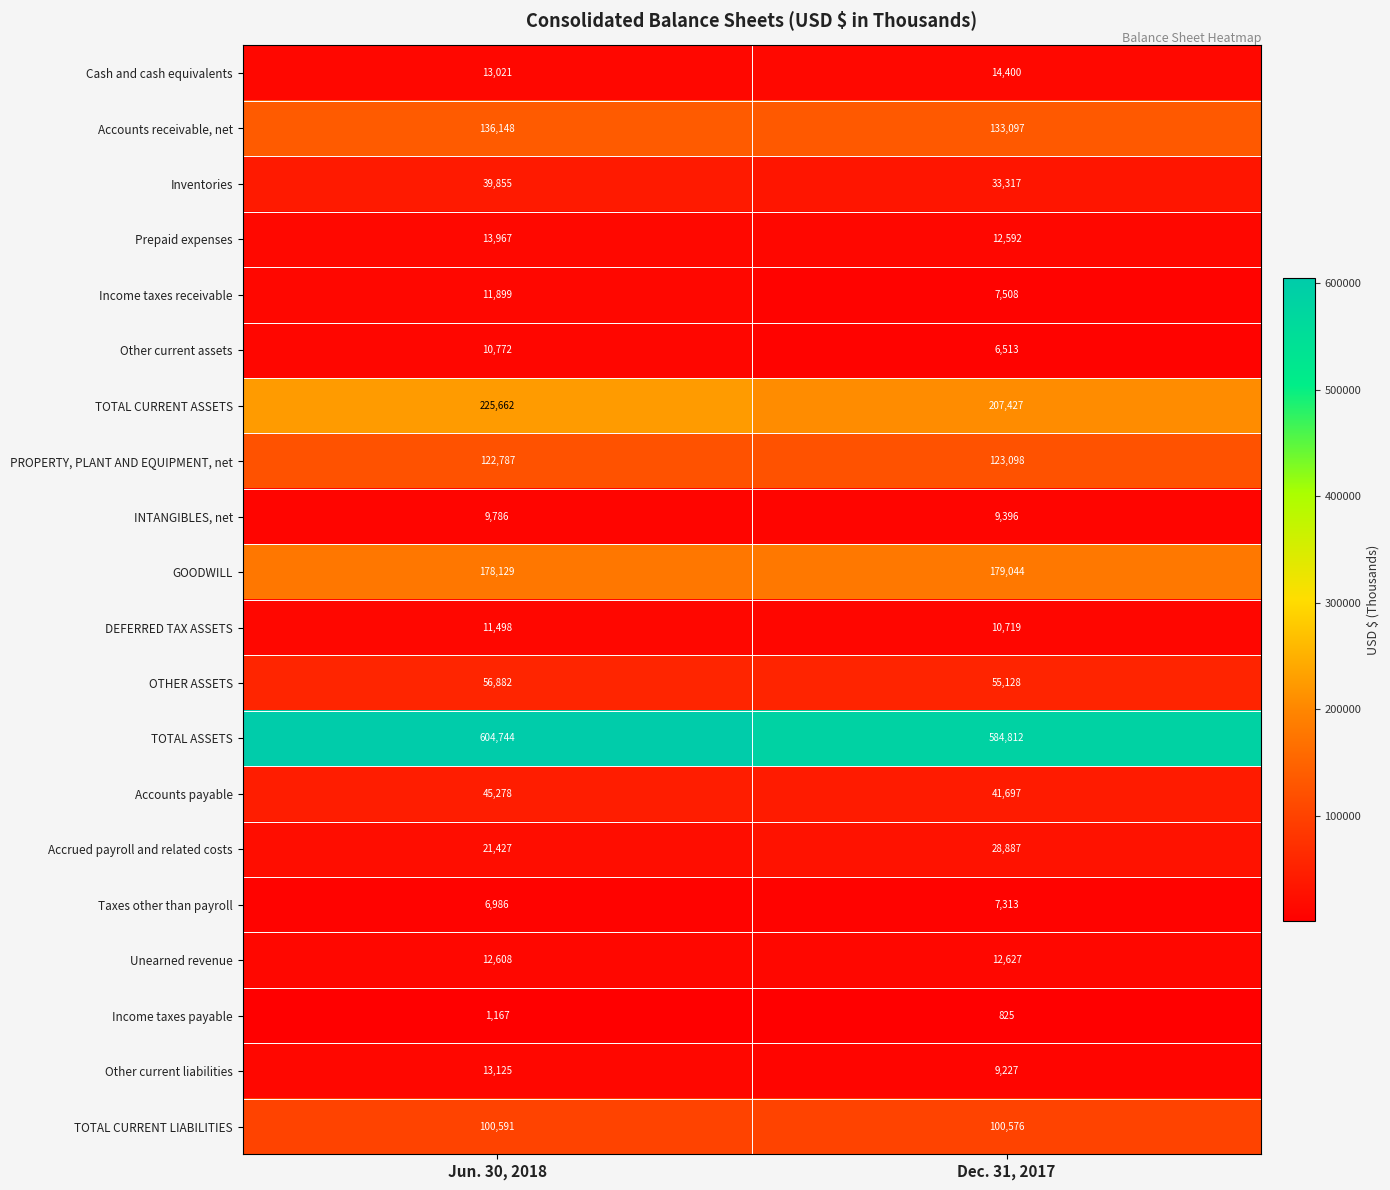

Which series has the largest total across all categories?

TOTAL ASSETS